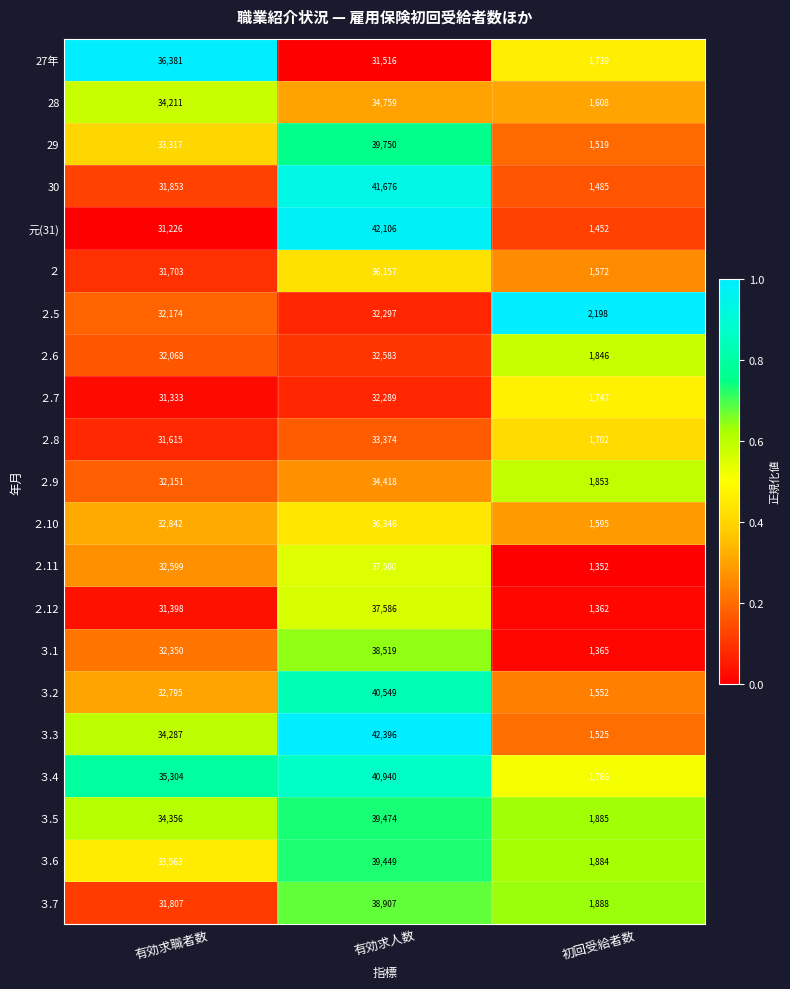

Where is ２.5 nearest to the value 17247?

有効求職者数